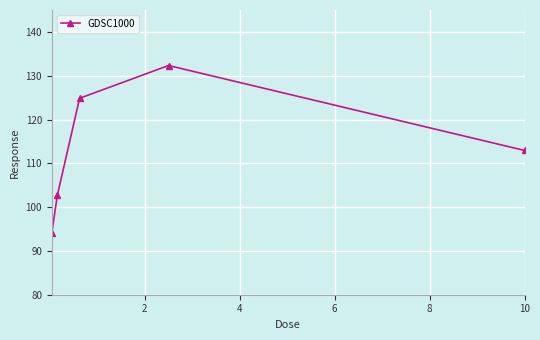

What is the smallest value displayed?

94.0